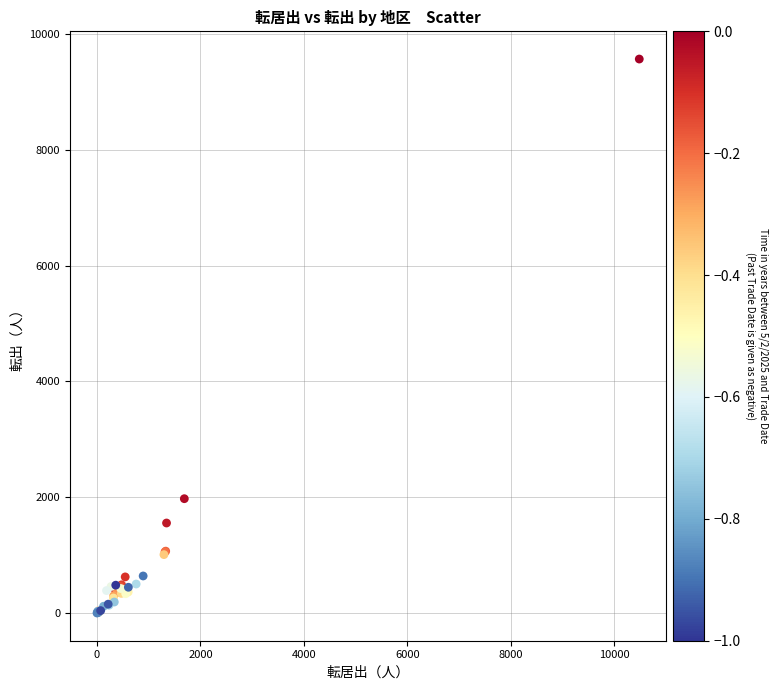

What Y value in the scatter plot is closest to 4785?

1975